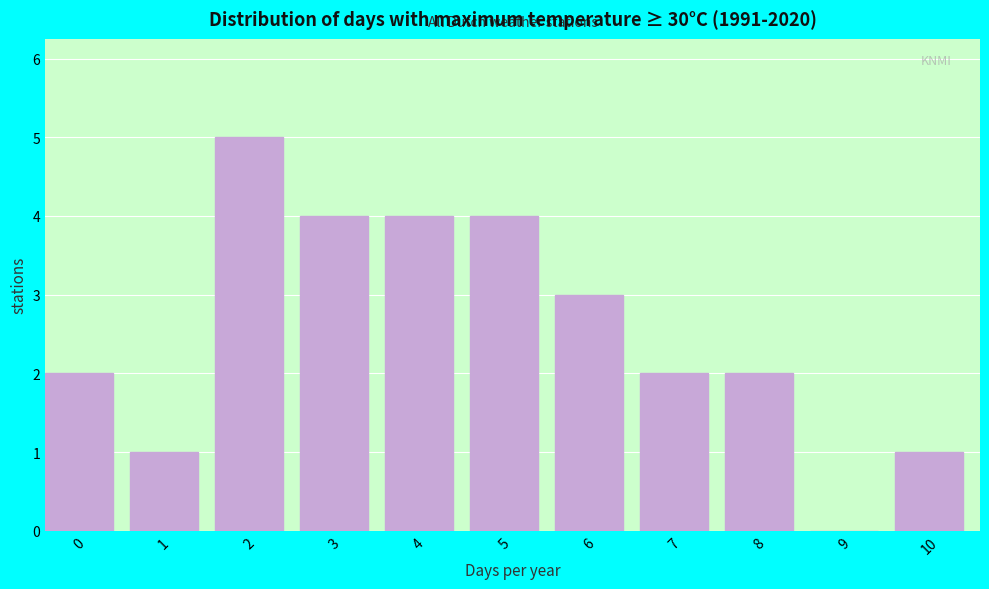

Reading left to right, what are all the values shown in this chart?

0=2	1=1	2=5	3=4	4=4	5=4	6=3	7=2	8=2	9=0	10=1